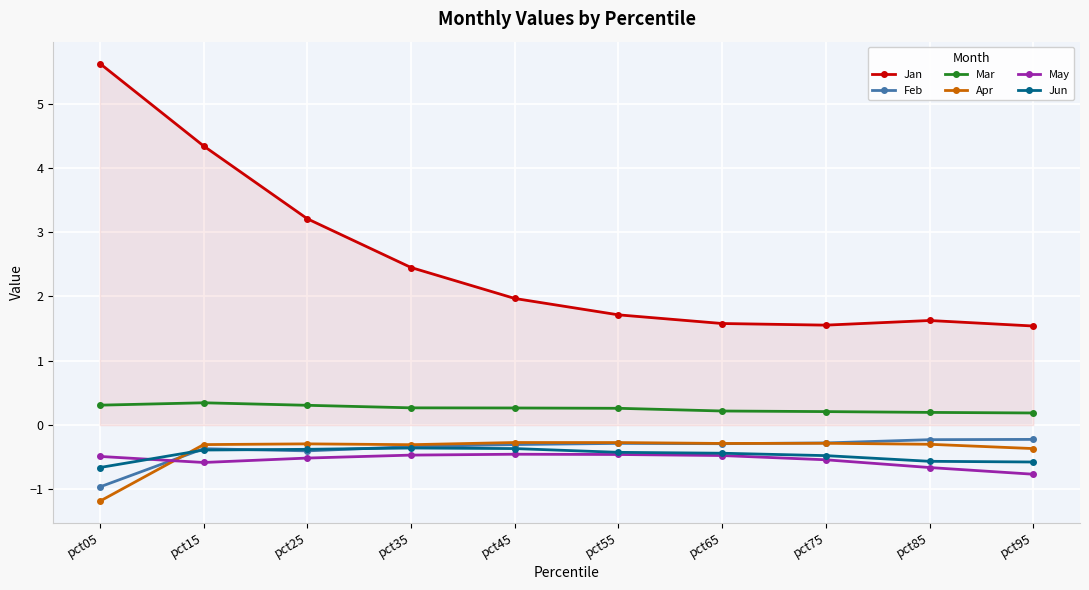

At how many categories does at least one series exceed 1?

10